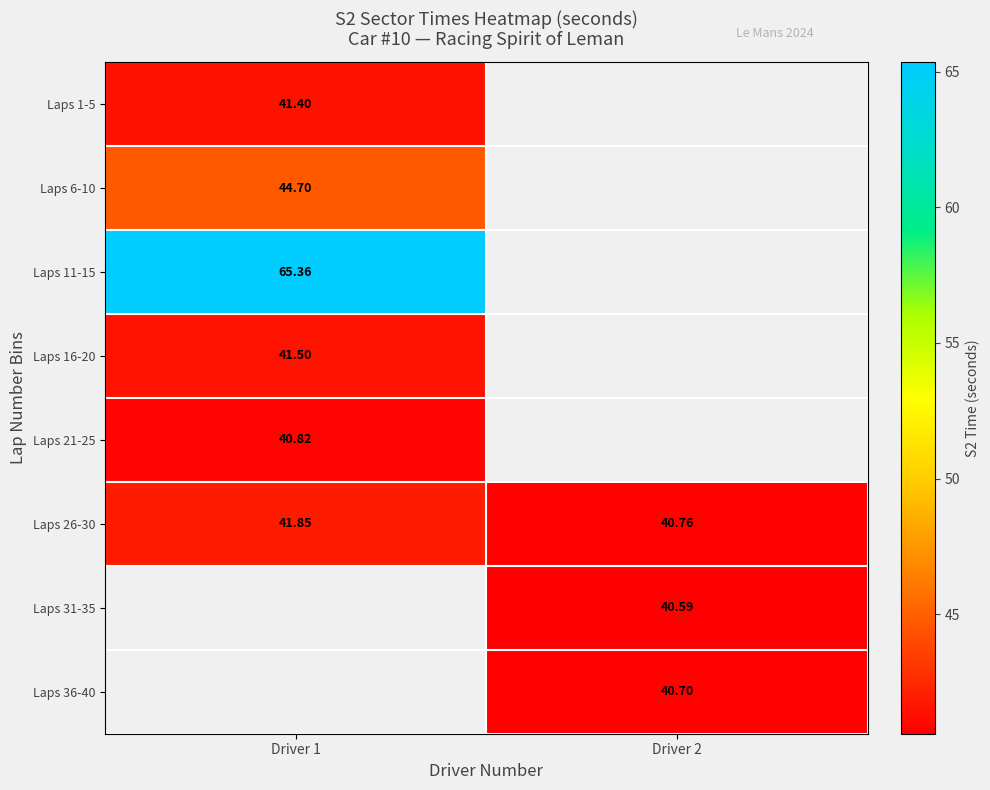

How many series are shown in this chart?

8